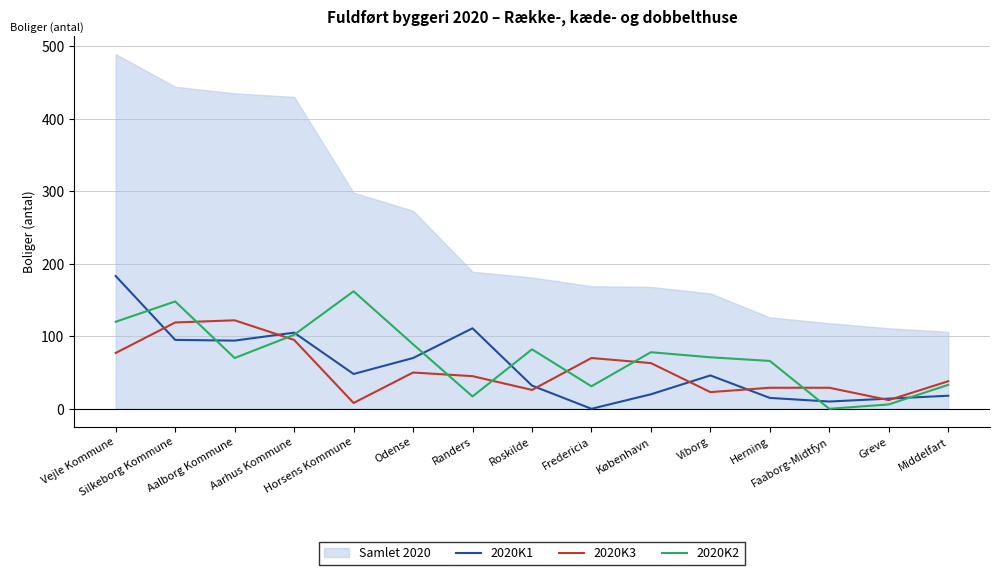

At which label is 2020K1 closest to 91?

Aalborg Kommune